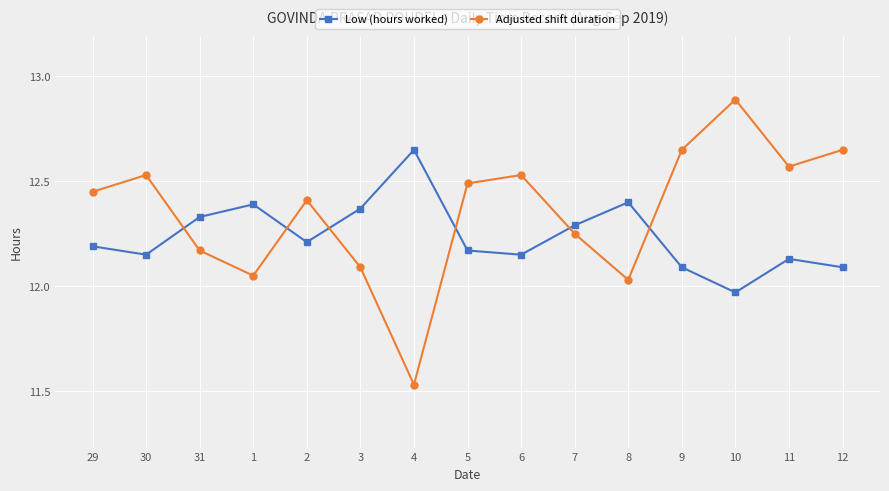

What is the label of the 6th point from the left?

3